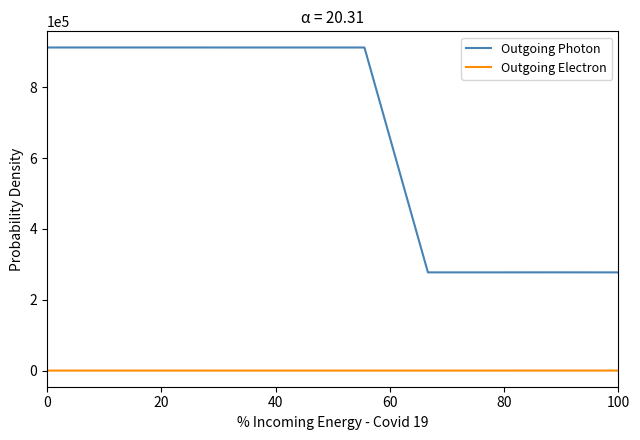

True or false: Outgoing Electron and Outgoing Photon cross at least once.

False